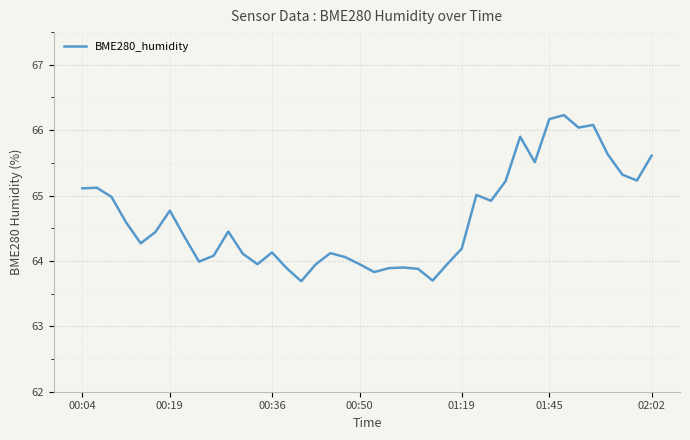

What is the difference between the maximum and minimum values?

2.5